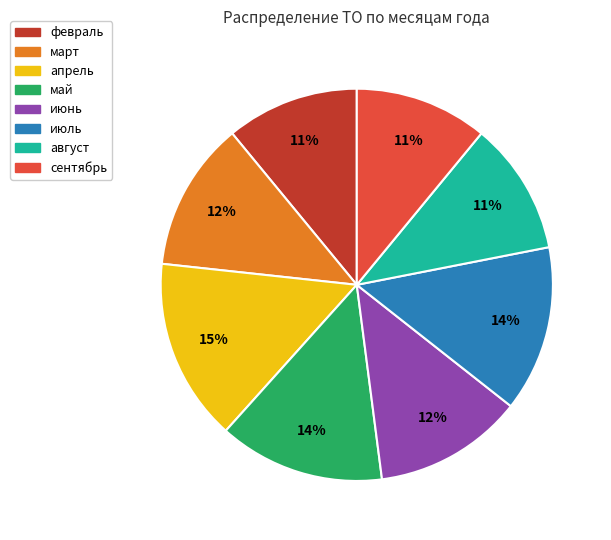

What is the largest slice in the pie chart?

апрель